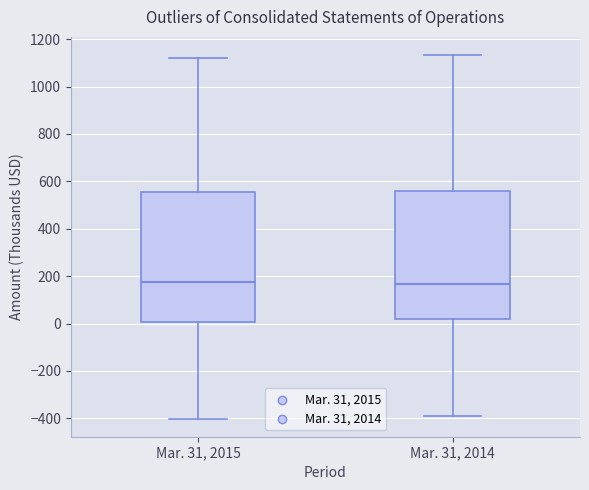

Reading left to right, transcribe this box plot: for each box, give where its median line is, the range the box spans, and where its two whiskers end, as read against the y-axis. The values are not printed on the chart, so give them approximately, as read against the axis.

Mar. 31, 2015: median 180, box 0 to 560, whiskers -400 to 1120
Mar. 31, 2014: median 160, box 20 to 560, whiskers -380 to 1140